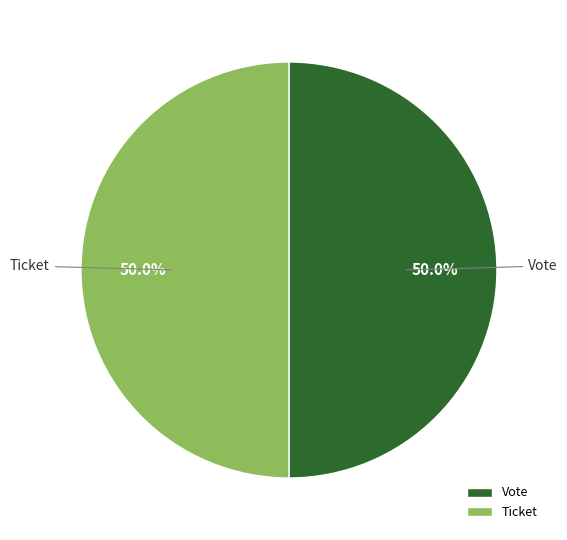

What percentage is the Vote slice, to the nearest percent?

50%